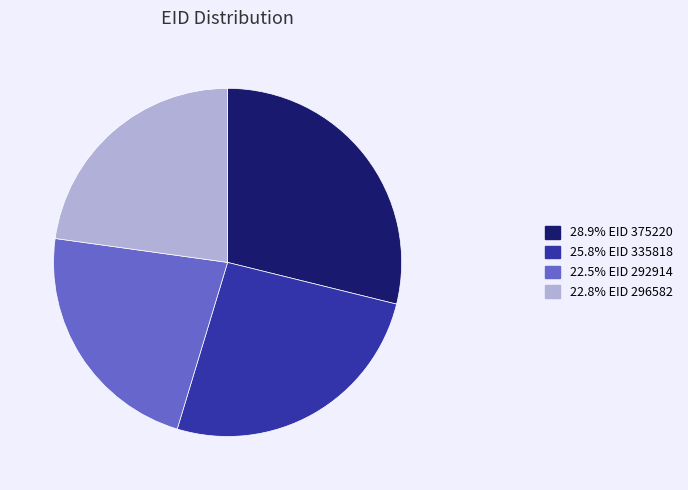

Combined, do 25.8% EID 335818 and 22.8% EID 296582 account for over 50%?

No